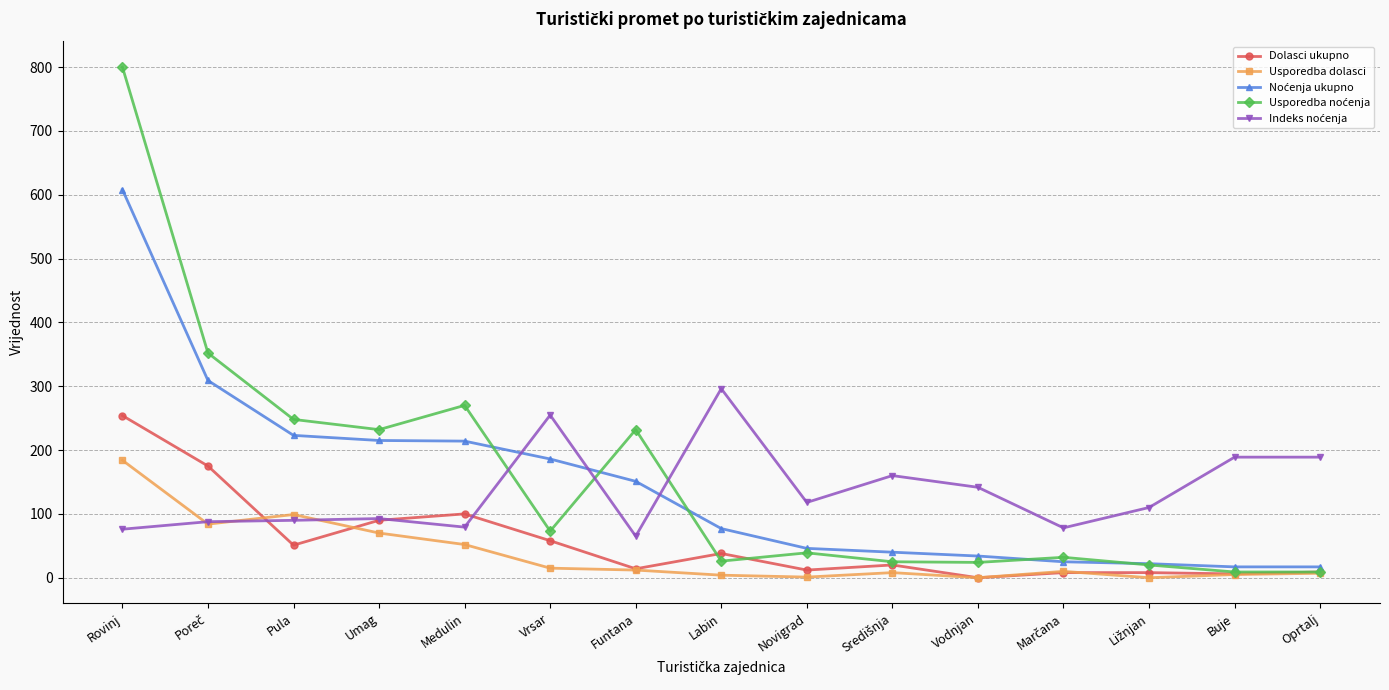

At which label does Usporedba dolasci reach its peak?

Rovinj